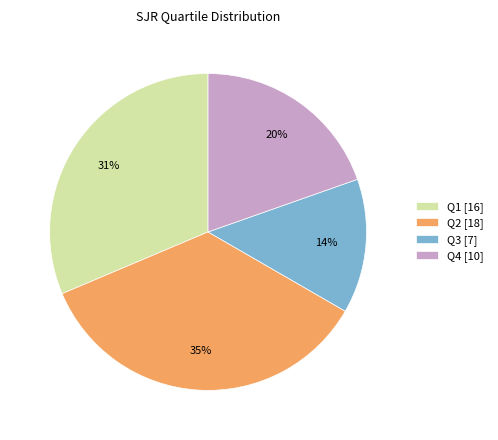

To the nearest percent, what is the average slice percentage?

25%